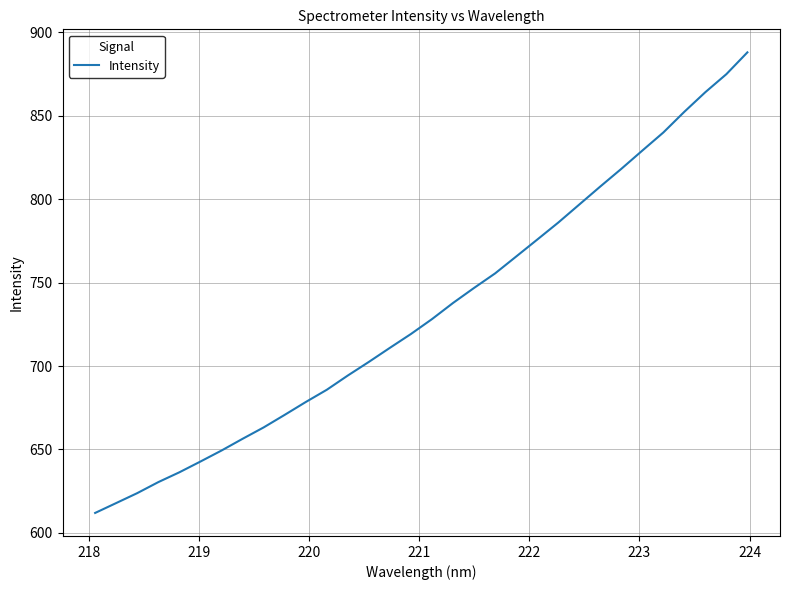

What is the difference between the maximum and minimum values?

276.2